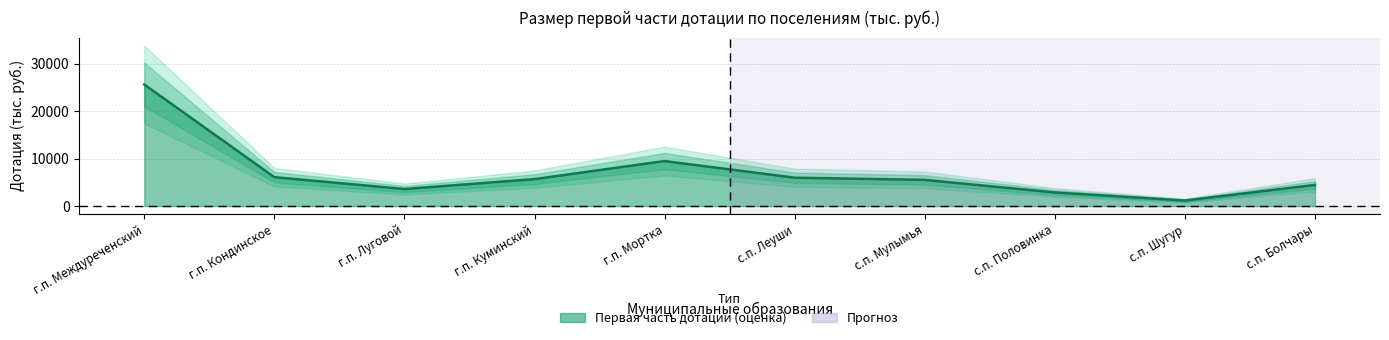

Count the number of categories in the chart.

10